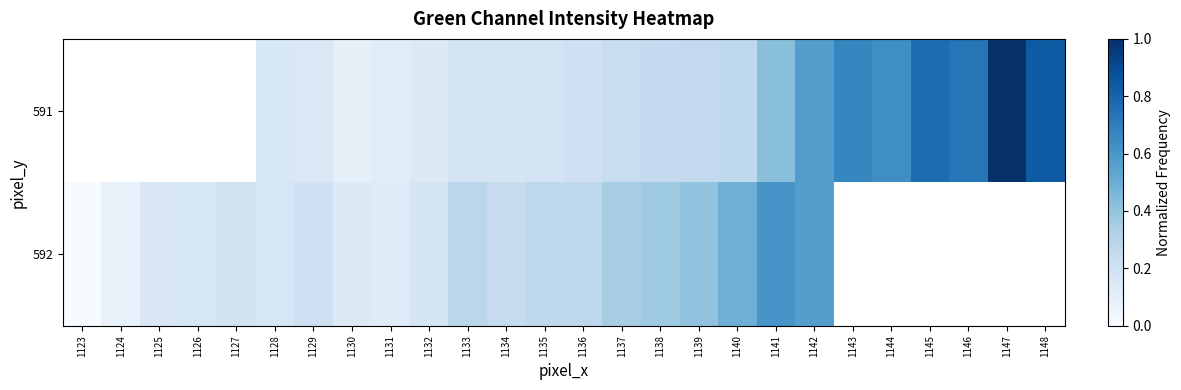

How many data points does each series have?

26